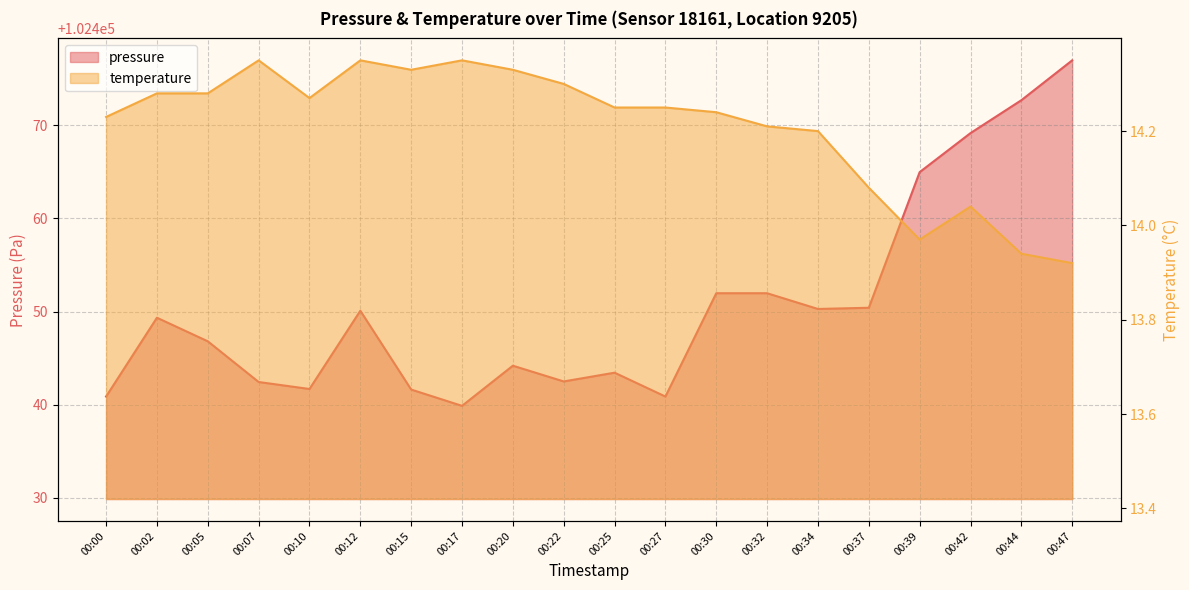

What is the sum of all pressure values?

2049012.2